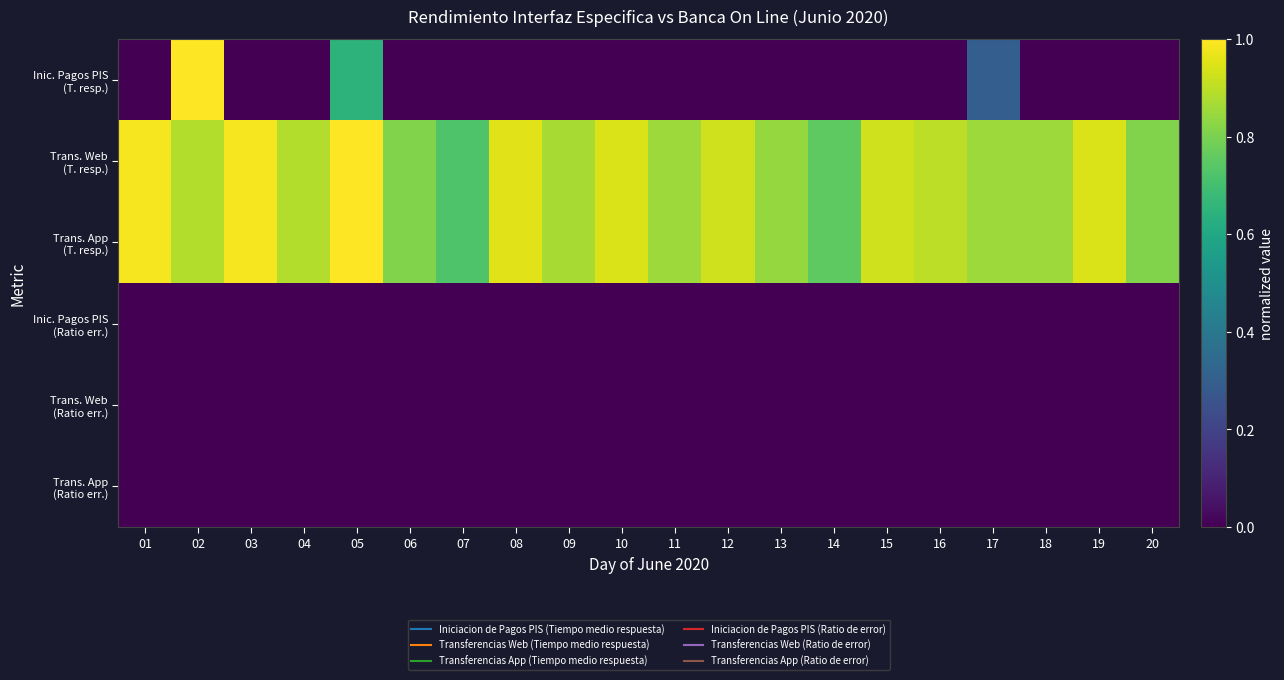

Which series has the widest spread of values?

Inic. Pagos PIS (T. resp.)